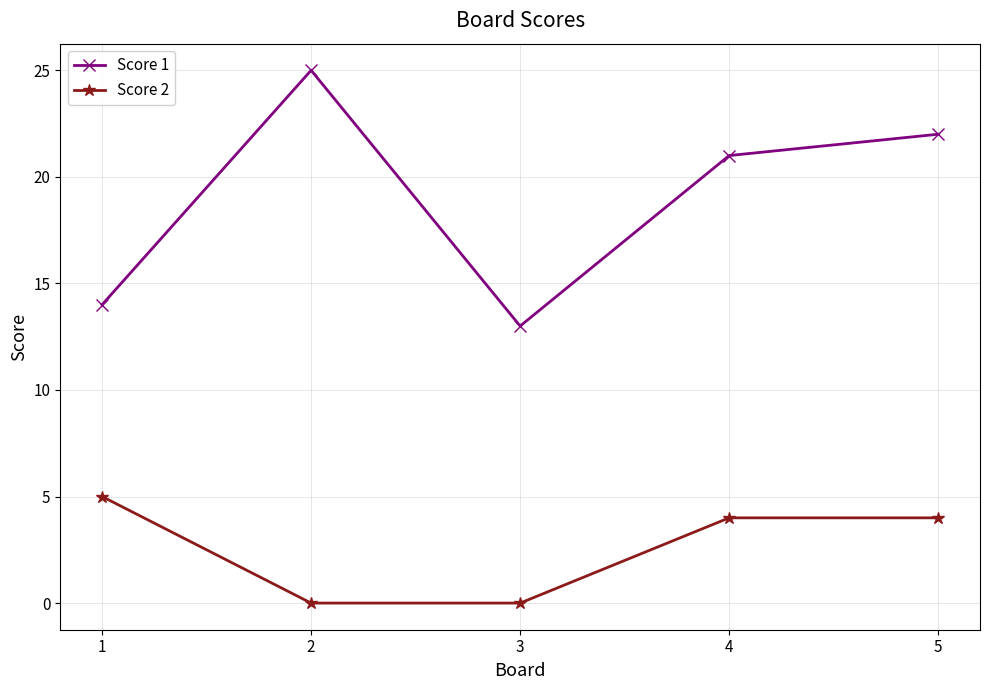

Which series has the largest range (max minus min)?

Score 1